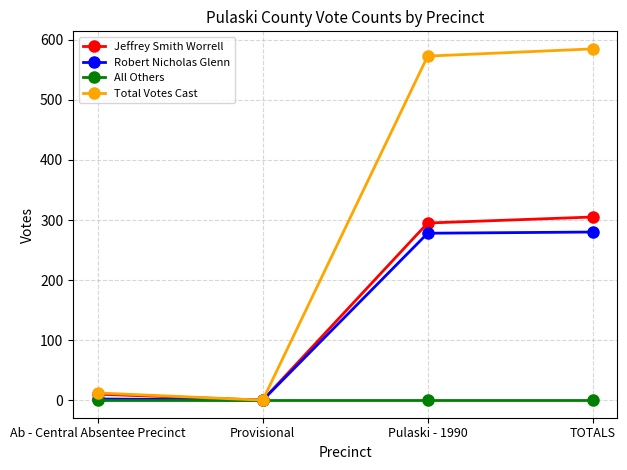

The value of Total Votes Cast at Ab - Central Absentee Precinct is 12. True or false?

True